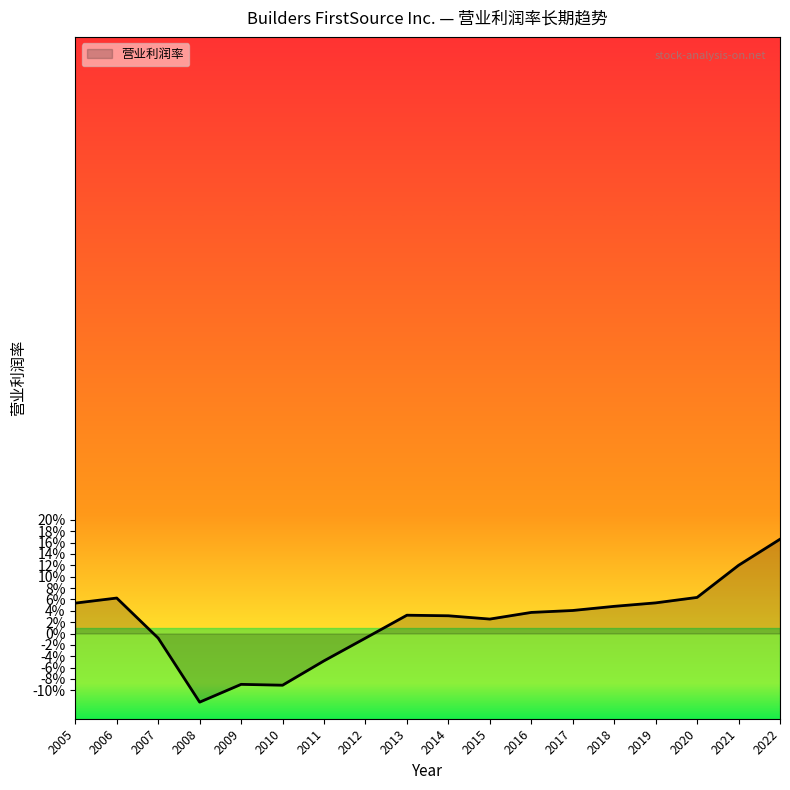

The value at 2015 is 0.0. True or false?

False